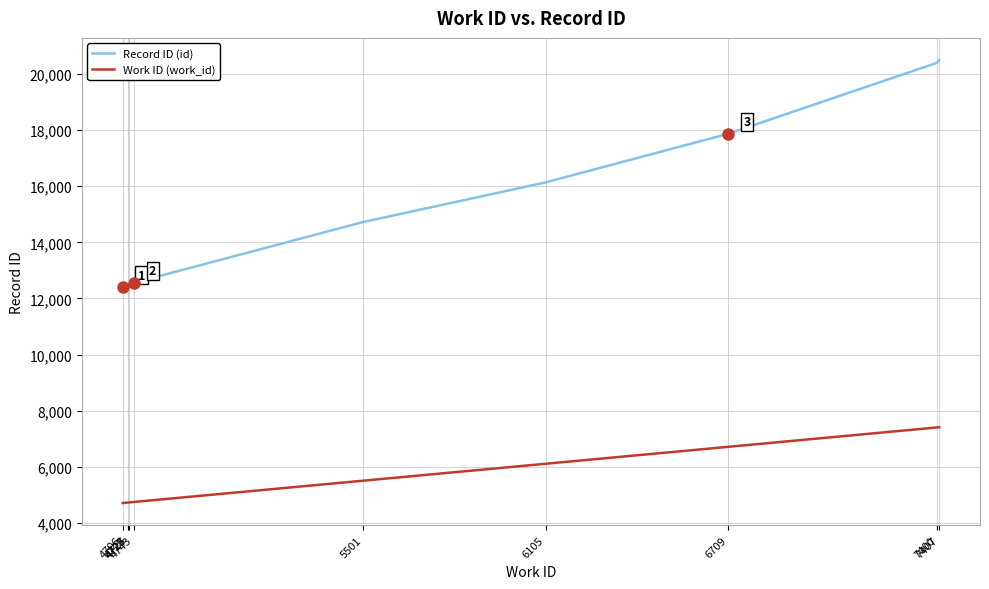

True or false: Record ID (id) and Work ID (work_id) cross at least once.

False